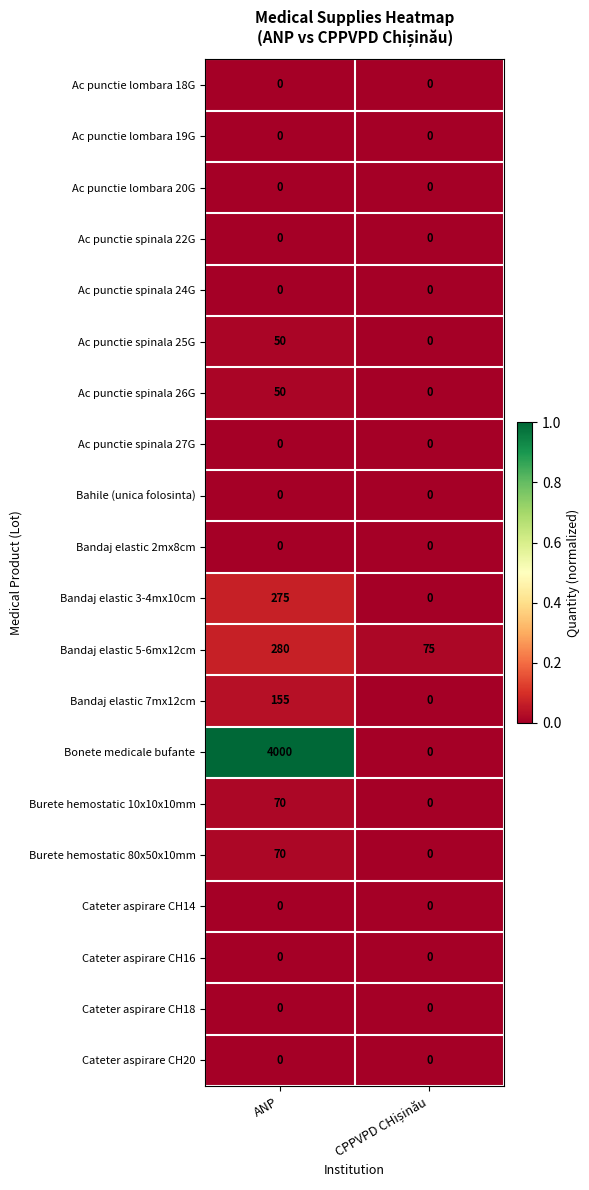

Which category has the highest value across all series?

ANP